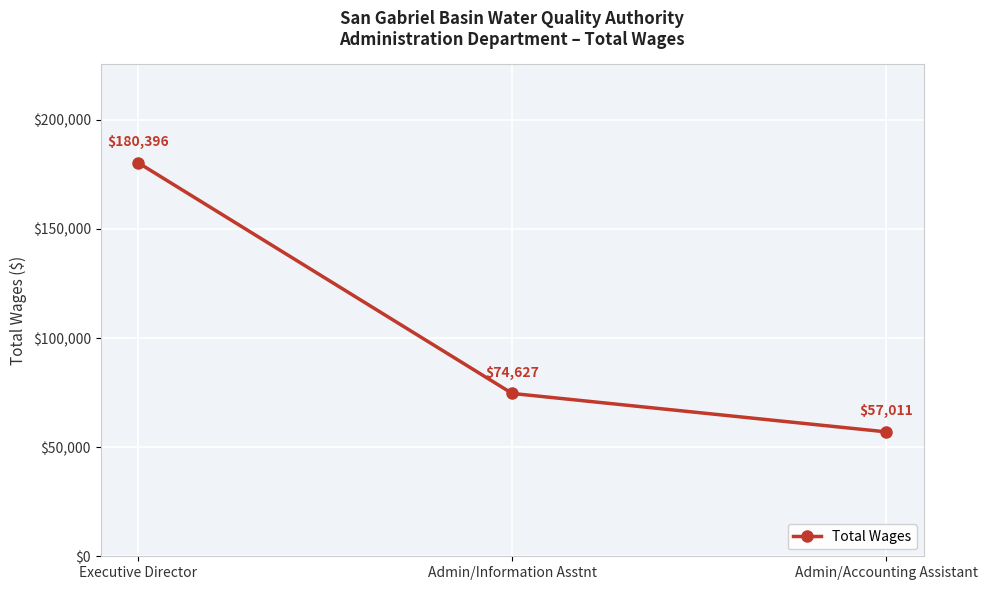

What is the value of the 2nd point from the left?

74627